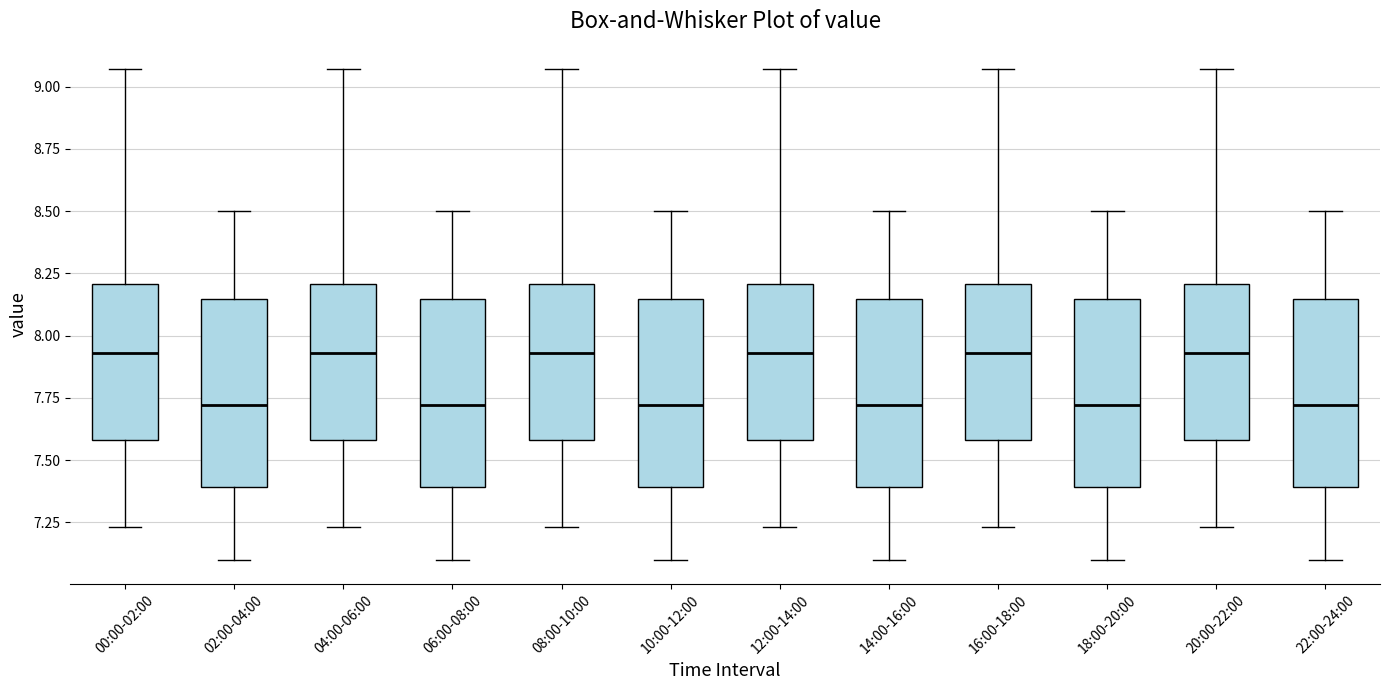

Reading left to right, transcribe this box plot: for each box, give where its median line is, the range the box spans, and where its two whiskers end, as read against the y-axis. The values are not printed on the chart, so give them approximately, as read against the axis.

00:00-02:00: median 7.95, box 7.60 to 8.20, whiskers 7.25 to 9.05
02:00-04:00: median 7.70, box 7.40 to 8.15, whiskers 7.10 to 8.50
04:00-06:00: median 7.95, box 7.60 to 8.20, whiskers 7.25 to 9.05
06:00-08:00: median 7.70, box 7.40 to 8.15, whiskers 7.10 to 8.50
08:00-10:00: median 7.95, box 7.60 to 8.20, whiskers 7.25 to 9.05
10:00-12:00: median 7.70, box 7.40 to 8.15, whiskers 7.10 to 8.50
12:00-14:00: median 7.95, box 7.60 to 8.20, whiskers 7.25 to 9.05
14:00-16:00: median 7.70, box 7.40 to 8.15, whiskers 7.10 to 8.50
16:00-18:00: median 7.95, box 7.60 to 8.20, whiskers 7.25 to 9.05
18:00-20:00: median 7.70, box 7.40 to 8.15, whiskers 7.10 to 8.50
20:00-22:00: median 7.95, box 7.60 to 8.20, whiskers 7.25 to 9.05
22:00-24:00: median 7.70, box 7.40 to 8.15, whiskers 7.10 to 8.50